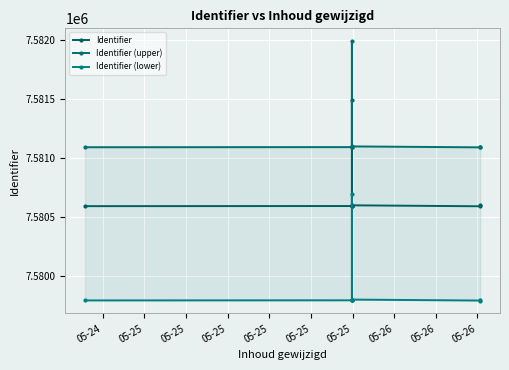

In Identifier (upper), how many points are higher than both neighbors (excluding endpoints)?

1